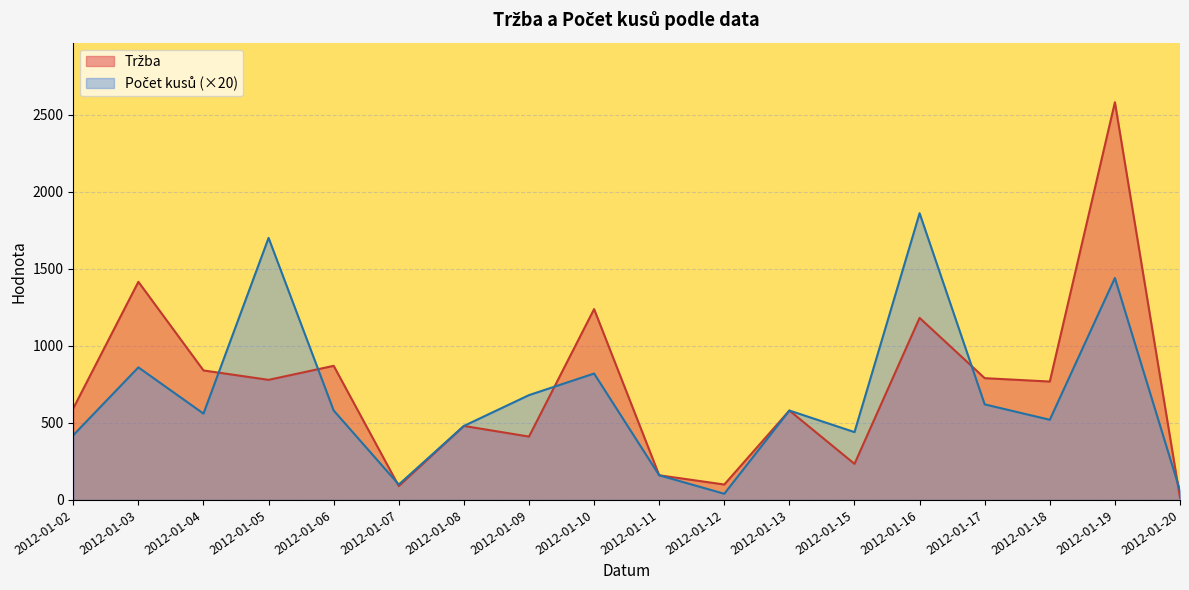

Which label corresponds to the smallest value in the chart?

2012-01-20